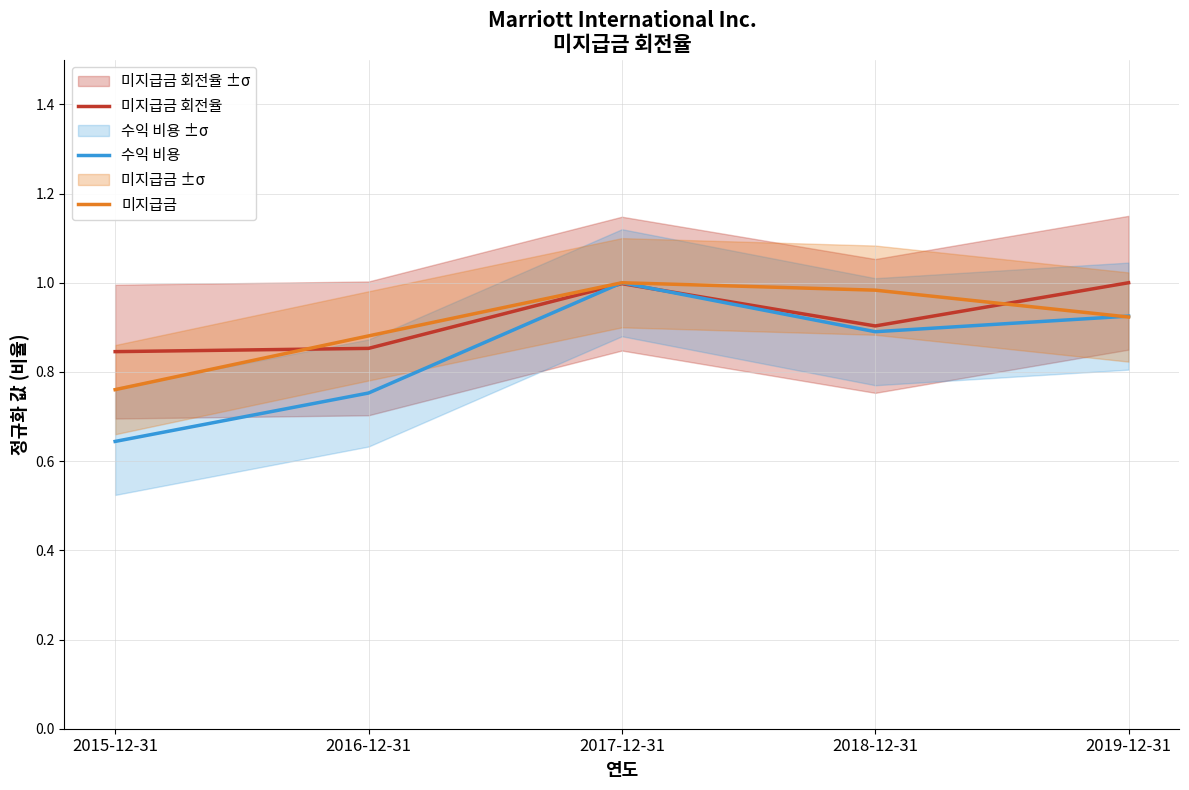

What are all the series names shown in the legend?

미지급금 회전율, 수익 비용, 미지급금